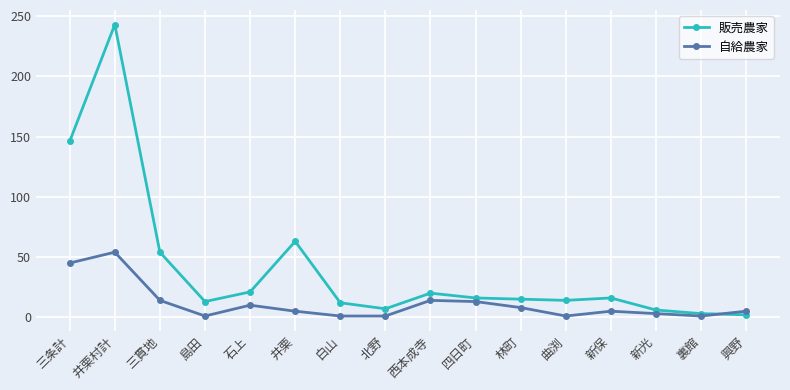

At which category does 販売農家 reach its first local valley?

島田